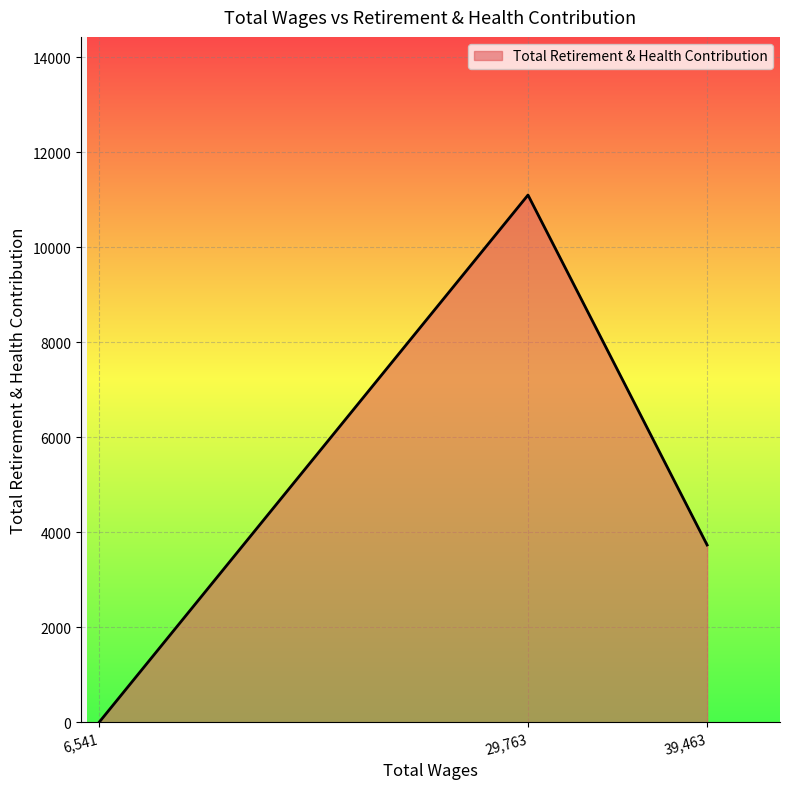

Does the chart have visible grid lines?

Yes